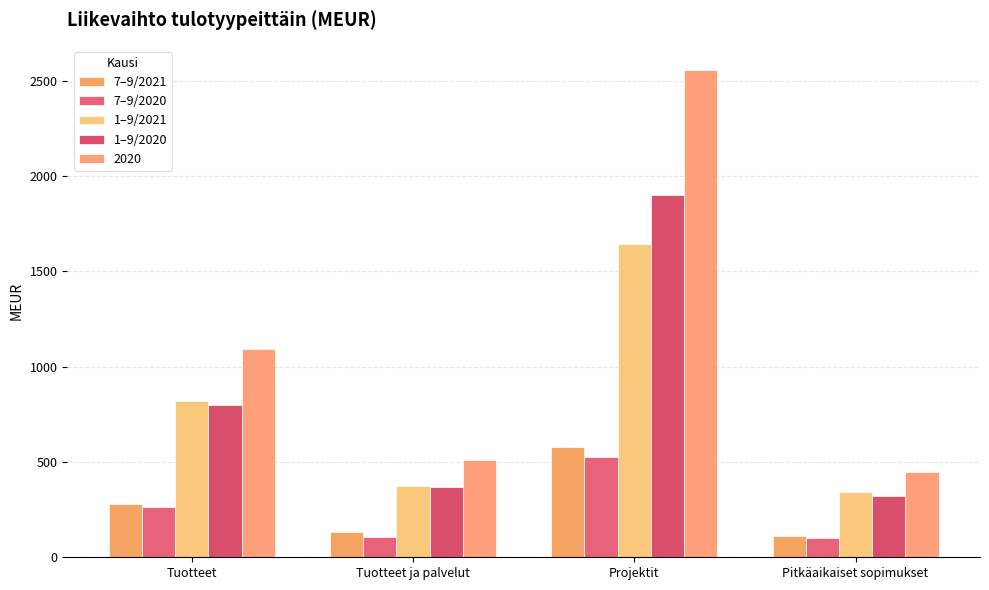

How many data points in 7–9/2020 are less than 262?

2